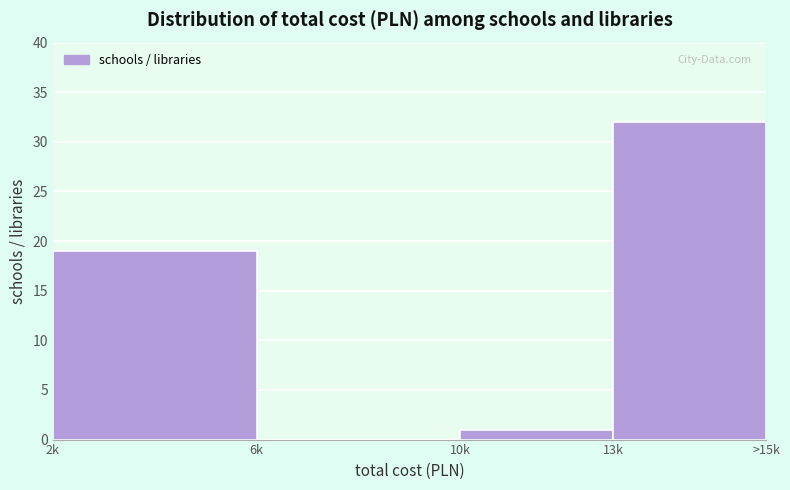

Reading right to left, extract all data points from this chart.

13k=32	10k=1	6k=0	2k=19